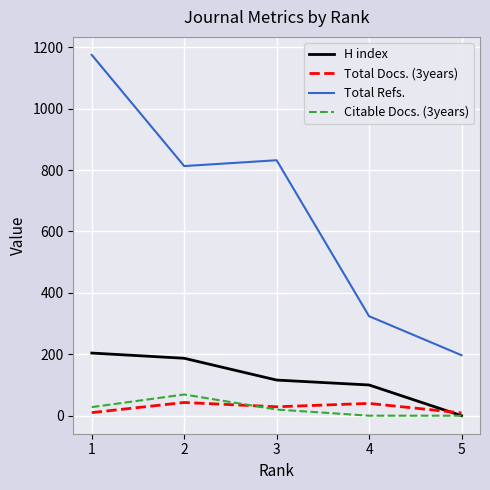

True or false: Total Refs. and H index intersect in this chart.

False